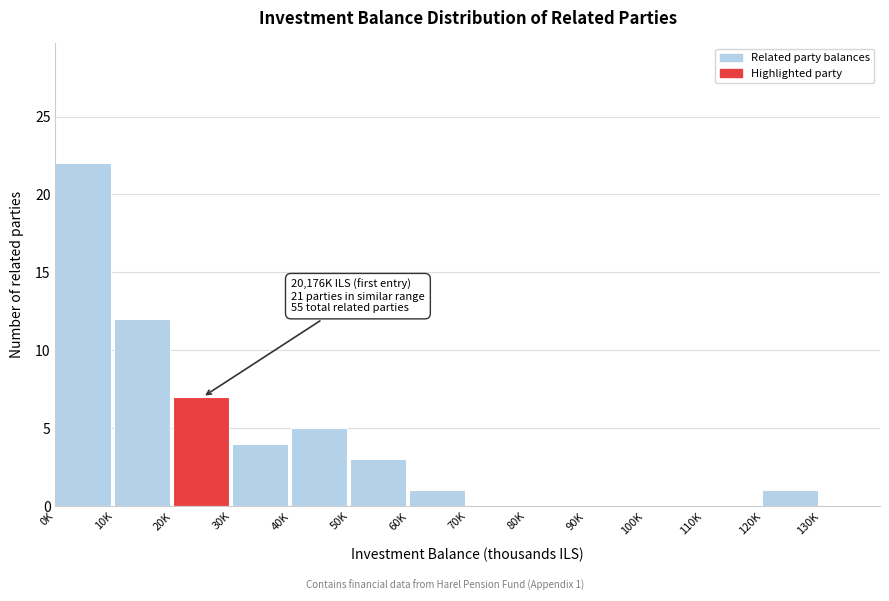

Reading right to left, extract all data points from this chart.

130K=0	120K=1	110K=0	100K=0	90K=0	80K=0	70K=0	60K=1	50K=3	40K=5	30K=4	20K=7	10K=12	0K=22